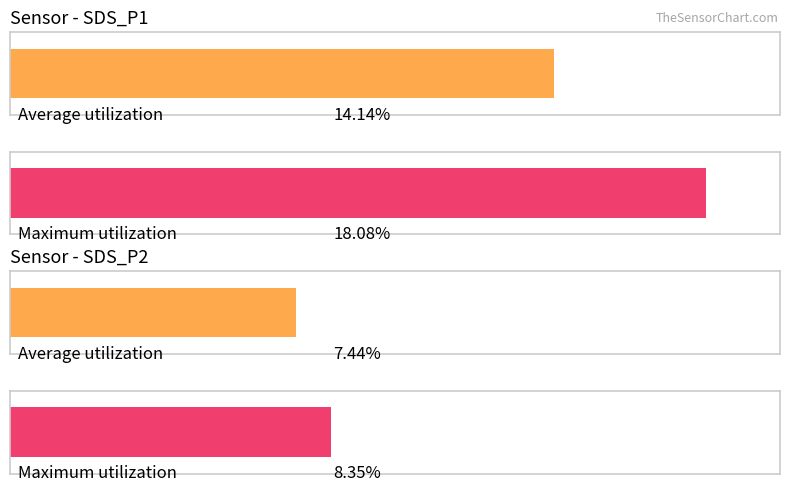

What is the highest value of the SDS_P1 series?

18.1